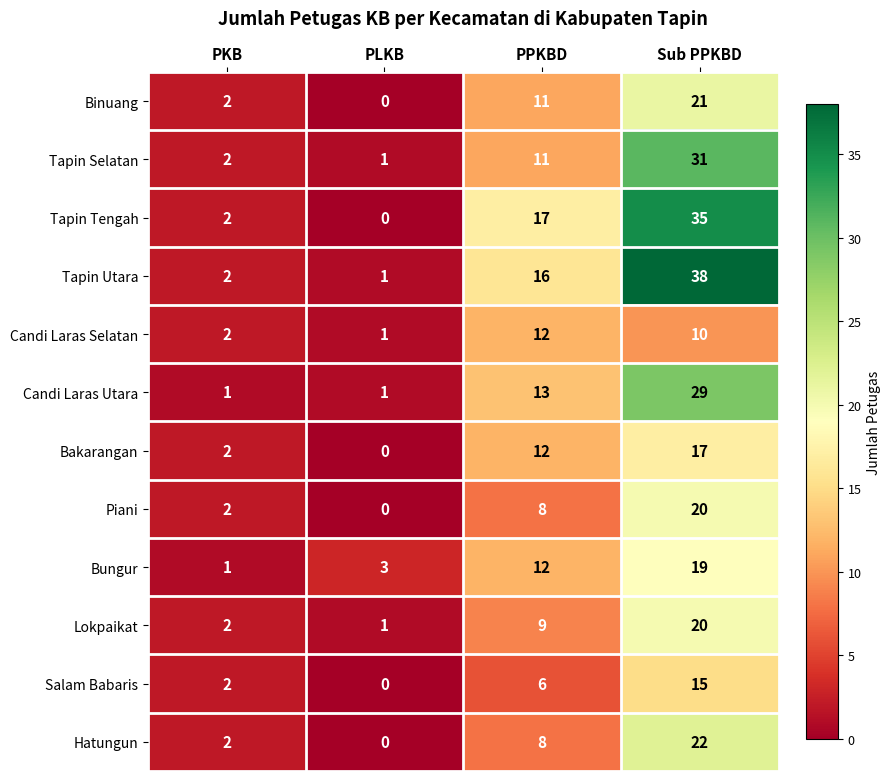

The value of Tapin Tengah at PPKBD is 17. True or false?

True